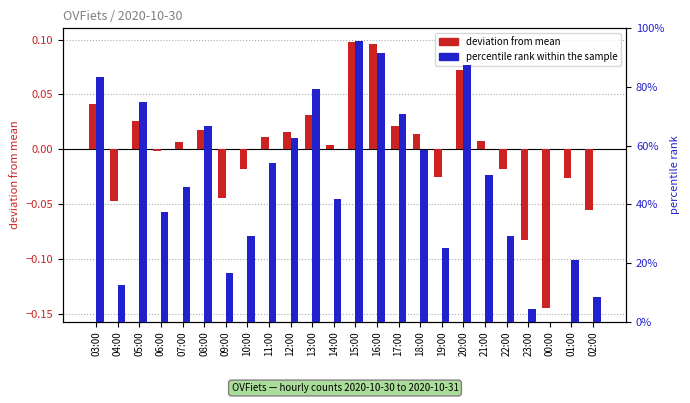

The deviation from mean series shows -0.0 at 19:00. True or false?

False